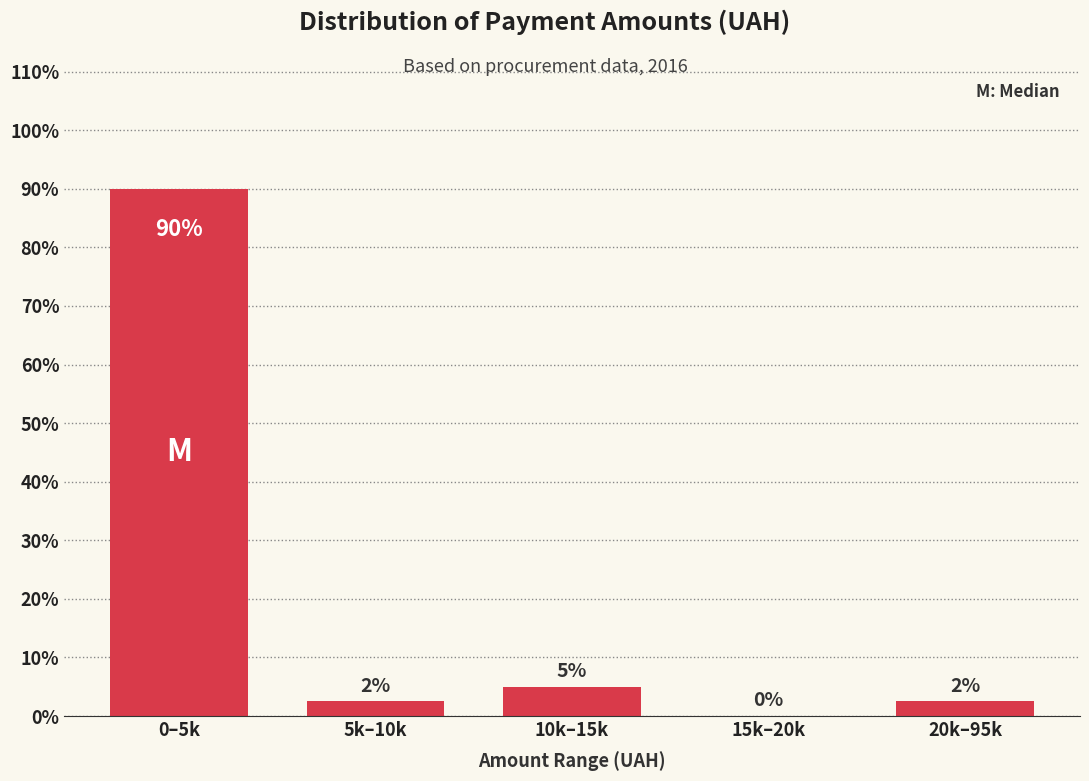

What is the maximum value shown in the chart?

90.0